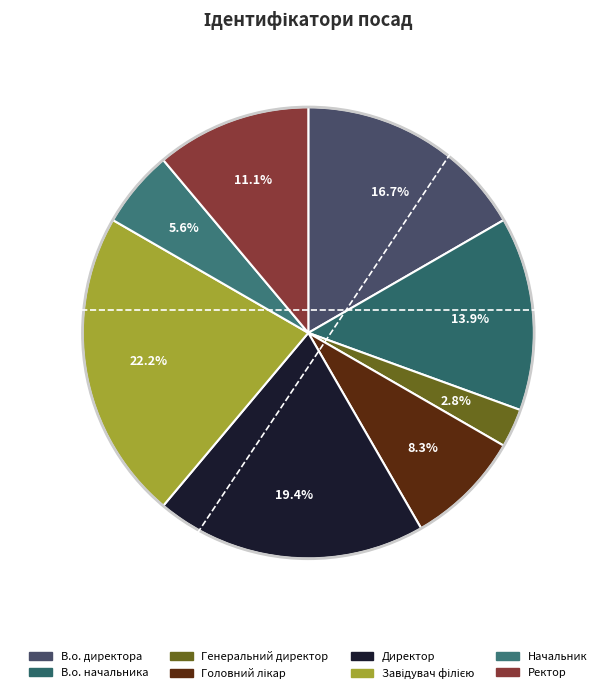

To the nearest percent, what percentage of the pie is Головний лікар?

8%